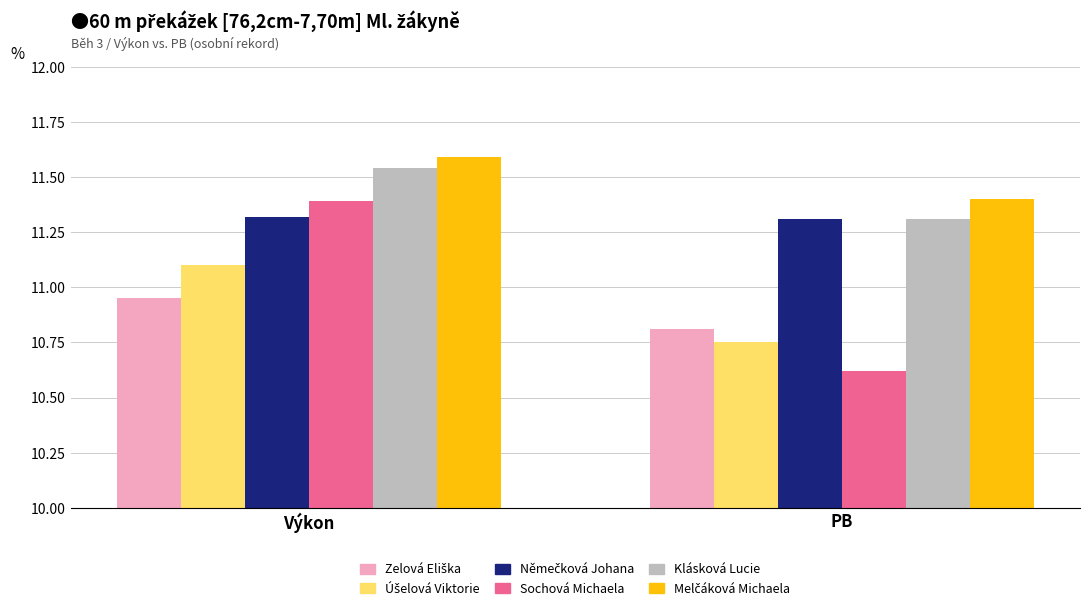

What is the spread (max minus min) of values at PB?

0.8